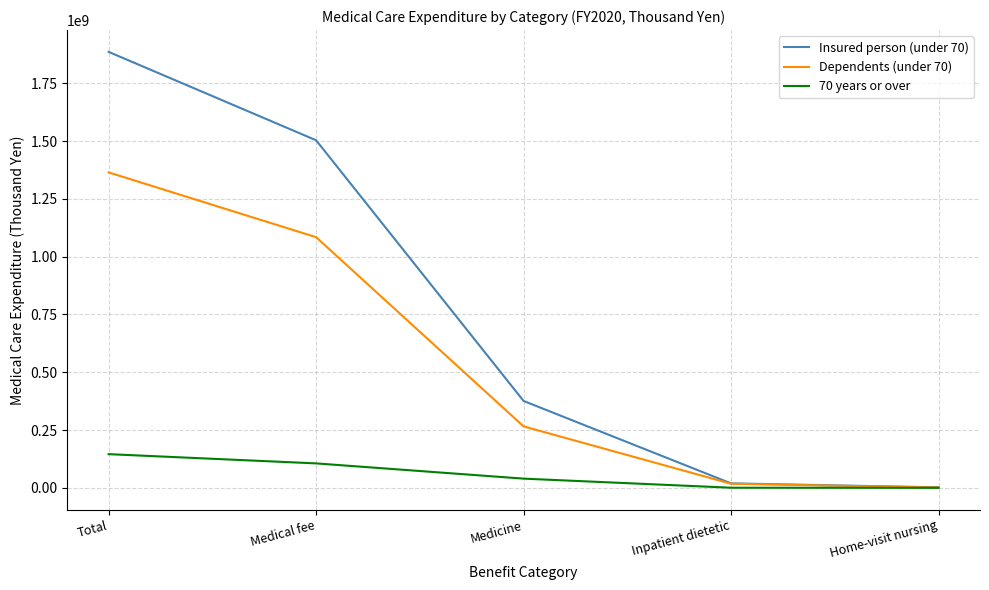

Which series has the largest range (max minus min)?

Insured person (under 70)